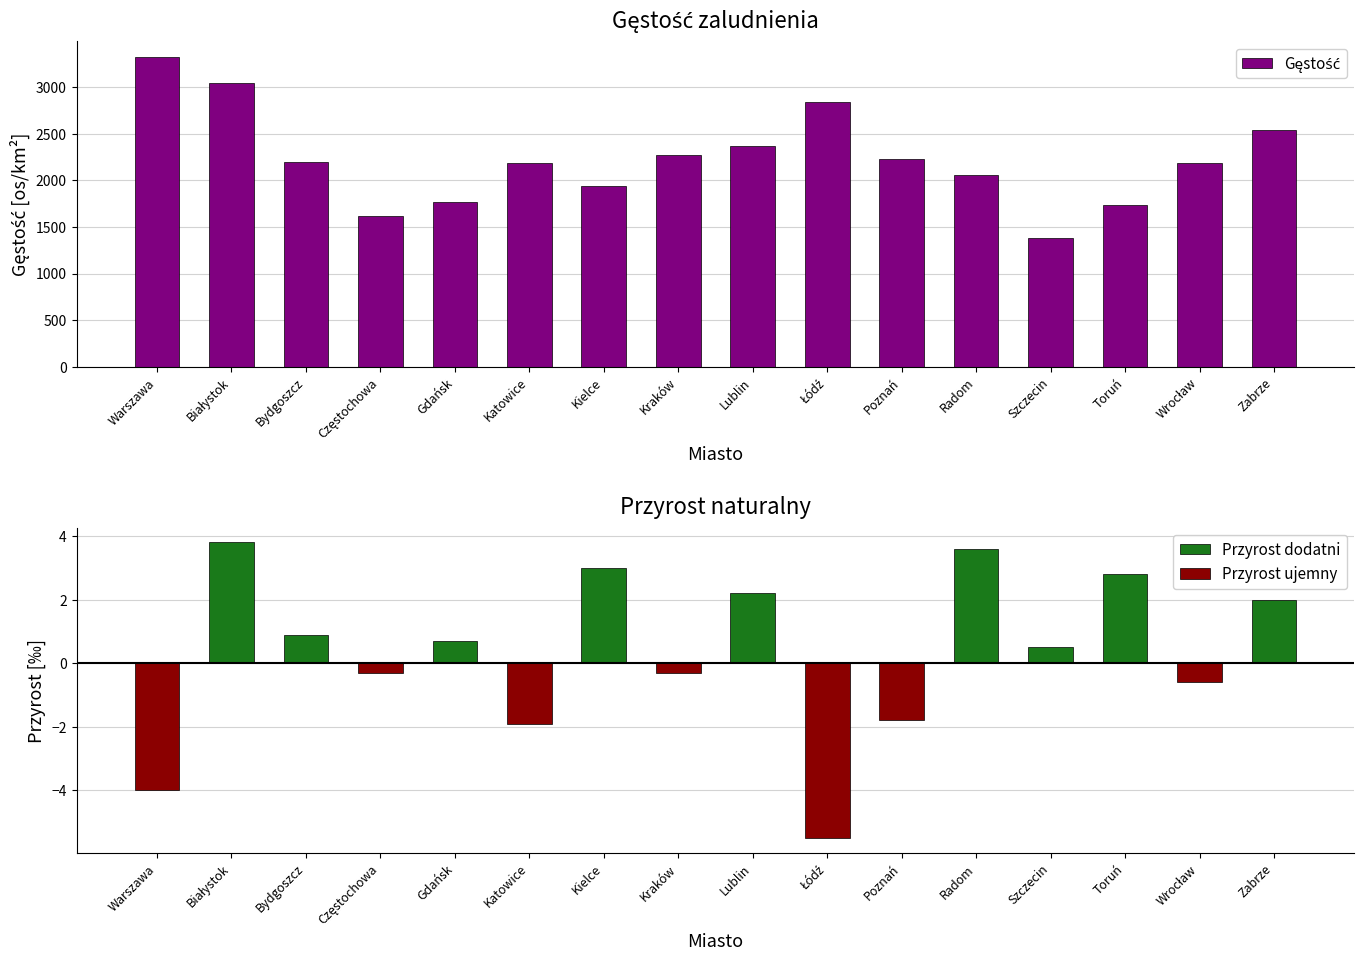

Reading left to right, what are all the values shown in this chart?

Gęstość: 3322.0	3046.0	2192.0	1622.0	1762.0	2181.0	1942.0	2275.0	2367.0	2842.0	2233.0	2057.0	1383.0	1740.0	2187.0	2544.0
Przyrost dodatni: 0.0	3.8	0.9	0.0	0.7	0.0	3.0	0.0	2.2	0.0	0.0	3.6	0.5	2.8	0.0	2.0
Przyrost ujemny: -4.0	0.0	0.0	-0.3	0.0	-1.9	0.0	-0.3	0.0	-5.5	-1.8	0.0	0.0	0.0	-0.6	0.0